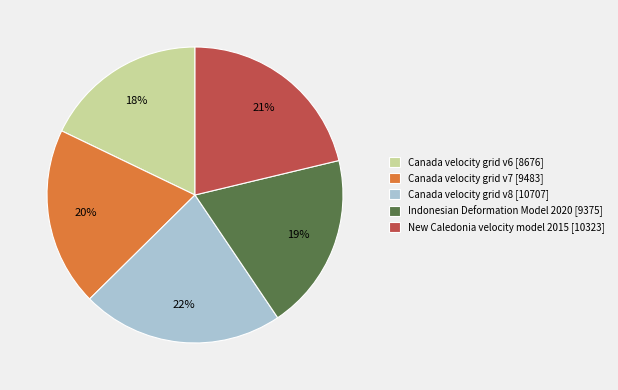

How many segments does this pie chart have?

5